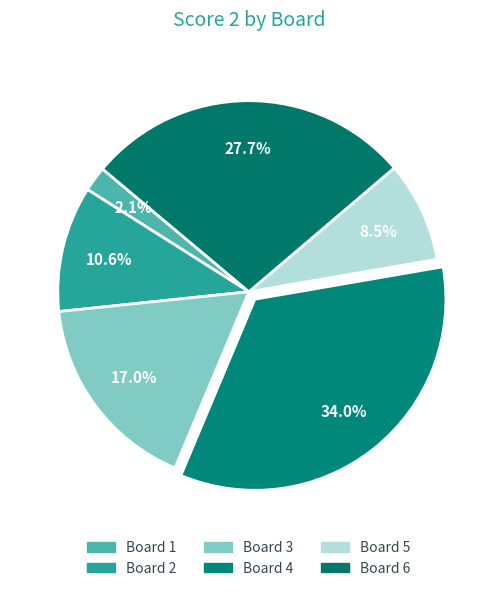

Is Board 6 the majority of the pie?

No